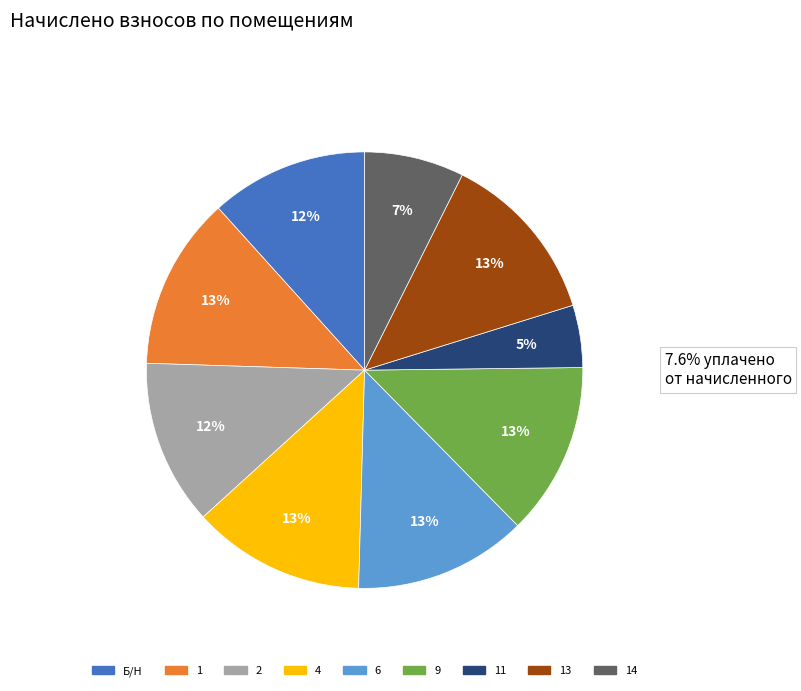

To the nearest percent, what is the difference between the 4 and Б/Н slice percentages?

1%